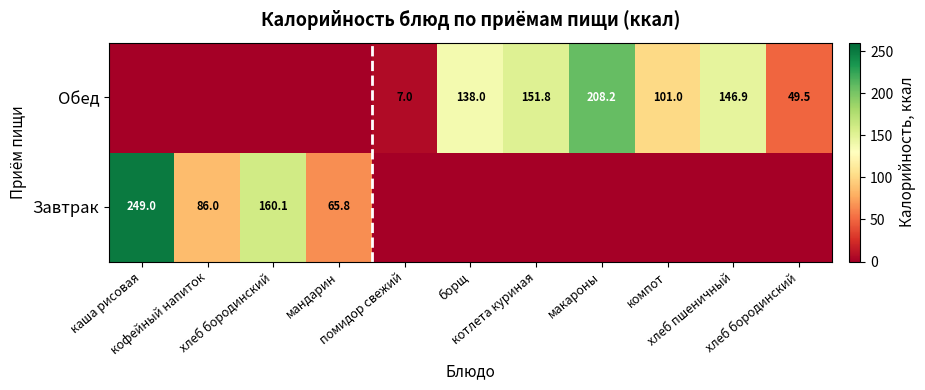

Which series has the largest total across all categories?

Обед